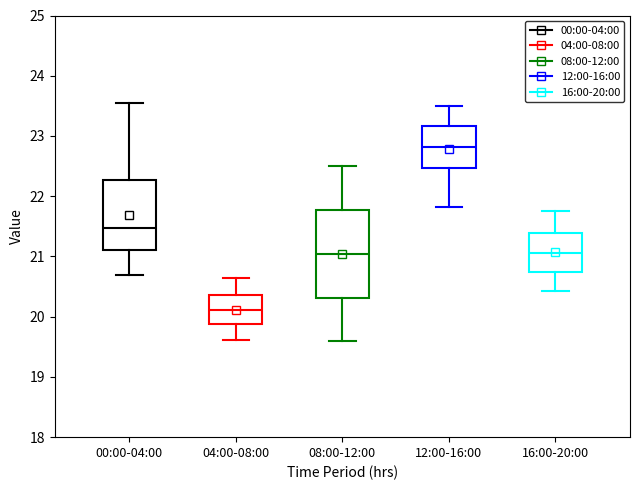

Comparing the boxes themselves (not the whiskers), which one is the tallest?

08:00-12:00